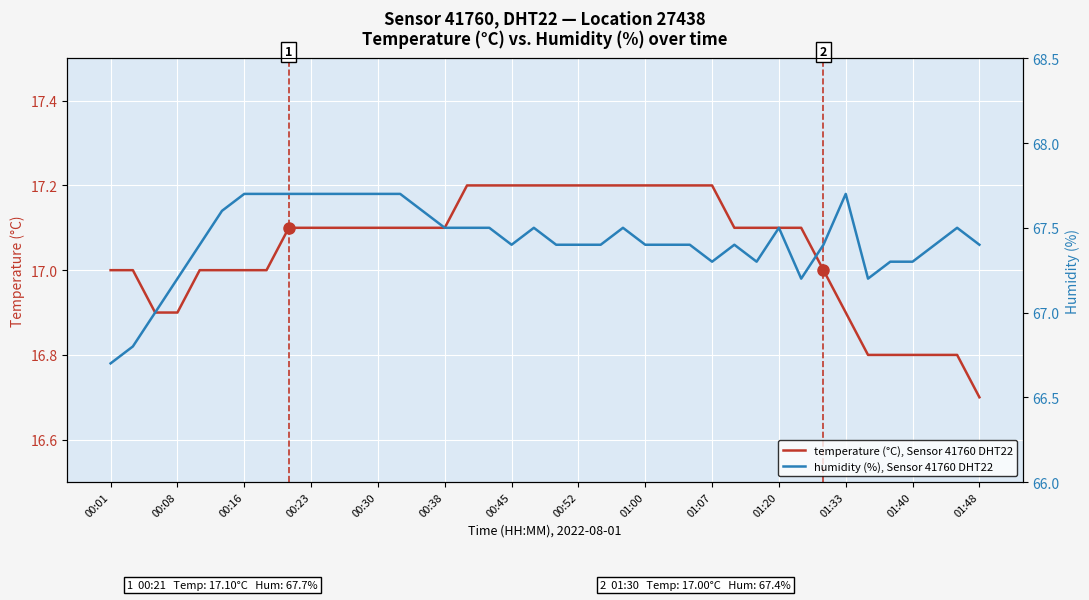

Where is temperature (°C), Sensor 41760 DHT22 nearest to the value 16?

01:48